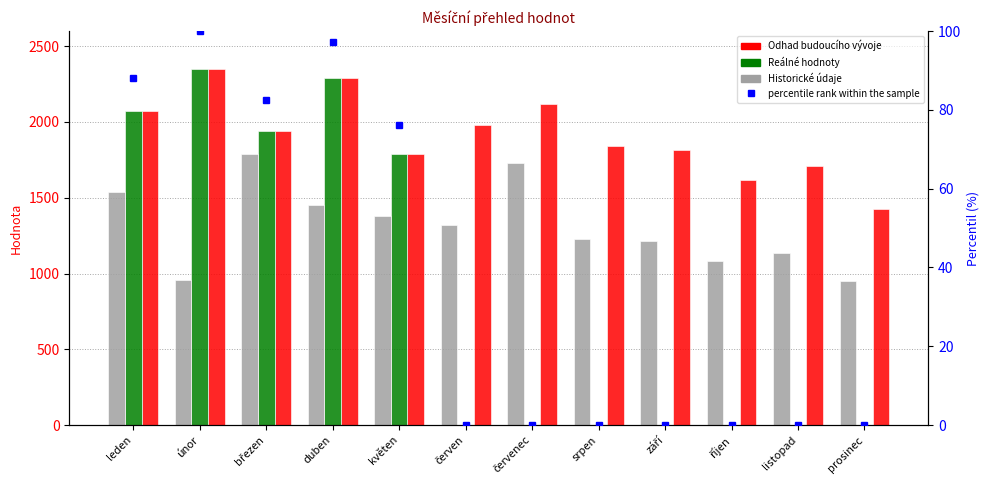

Are the bars grouped side by side (vs. stacked)?

Yes